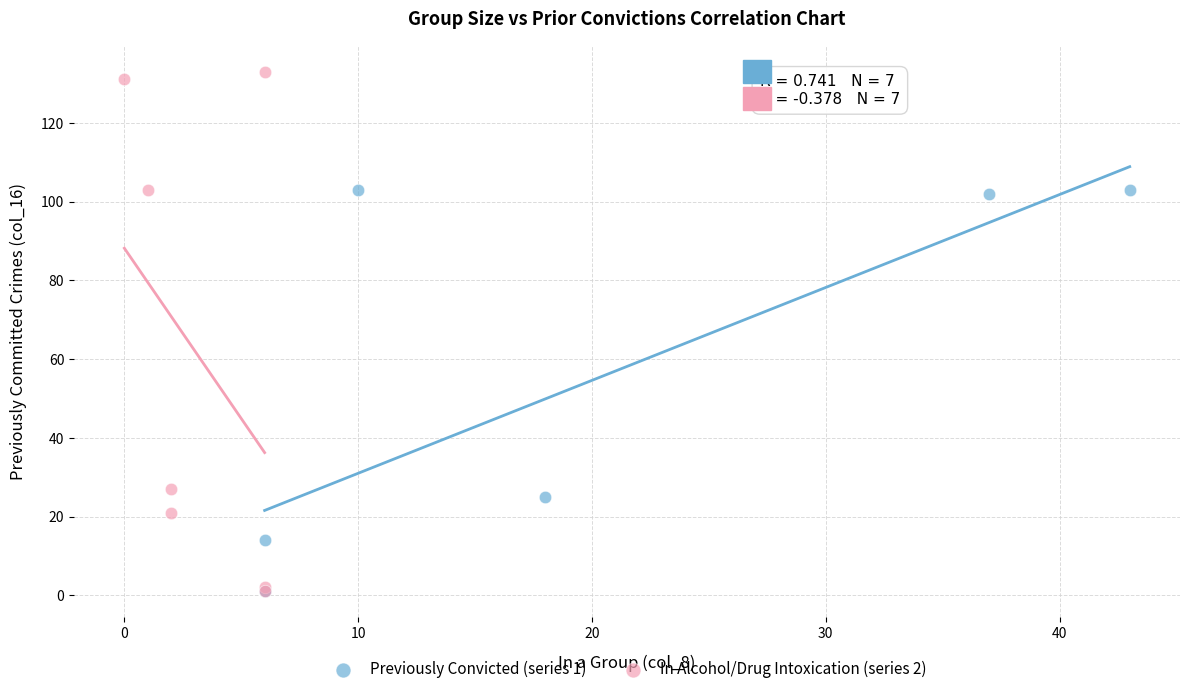

Which series has the largest Y range (max minus min)?

In Alcohol/Drug Intoxication (series 2)